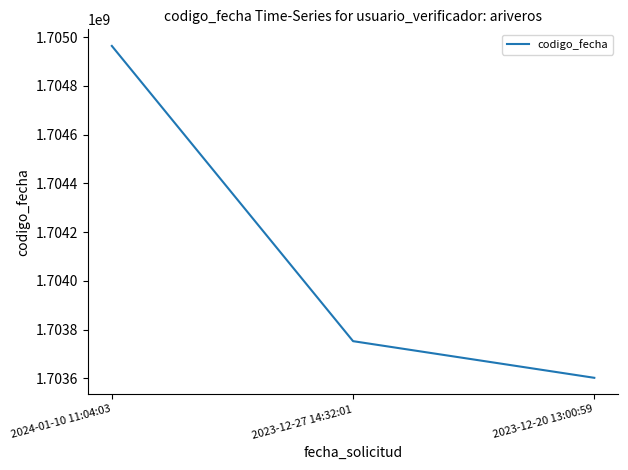

List the labels in order of value, smallest first.

2023-12-20 13:00:59, 2023-12-27 14:32:01, 2024-01-10 11:04:03